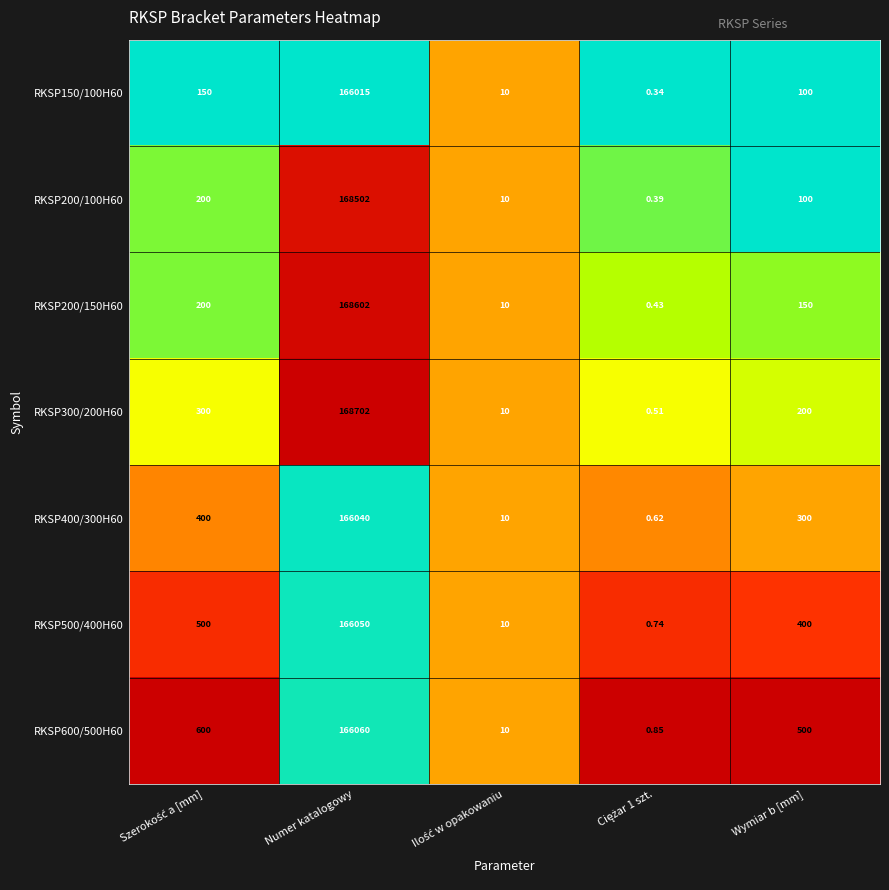

Which category has the highest value across all series?

Numer katalogowy